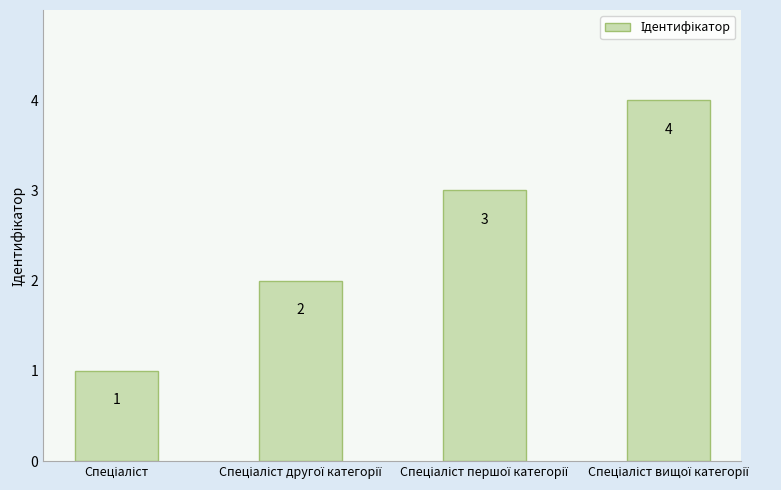

Count the values in the range 2 to 4.

3